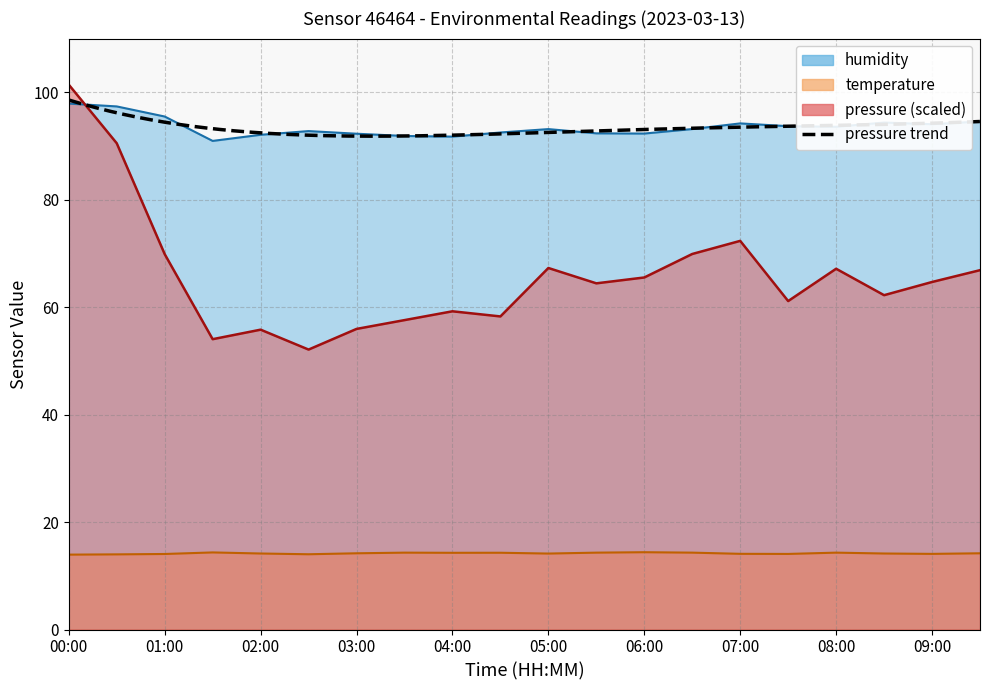

Reading left to right, extract all data points from this chart.

pressure: 00:00=101.4	00:30=90.5	01:00=69.9	01:30=54.0	02:00=55.8	02:30=52.1	03:00=56.0	03:30=57.6	04:00=59.2	04:30=58.3	05:00=67.3	05:30=64.4	06:00=65.5	06:30=69.9	07:00=72.3	07:30=61.1	08:00=67.2	08:30=62.2	09:00=64.7	09:30=66.9
temperature: 00:00=13.9	00:30=14.0	01:00=14.1	01:30=14.3	02:00=14.2	02:30=14.0	03:00=14.2	03:30=14.3	04:00=14.3	04:30=14.3	05:00=14.1	05:30=14.3	06:00=14.4	06:30=14.3	07:00=14.1	07:30=14.1	08:00=14.3	08:30=14.2	09:00=14.1	09:30=14.2
humidity: 00:00=97.9	00:30=97.4	01:00=95.5	01:30=91.0	02:00=92.1	02:30=92.8	03:00=92.3	03:30=91.9	04:00=91.8	04:30=92.5	05:00=93.2	05:30=92.4	06:00=92.3	06:30=93.2	07:00=94.2	07:30=93.7	08:00=93.6	08:30=94.4	09:00=94.1	09:30=94.6